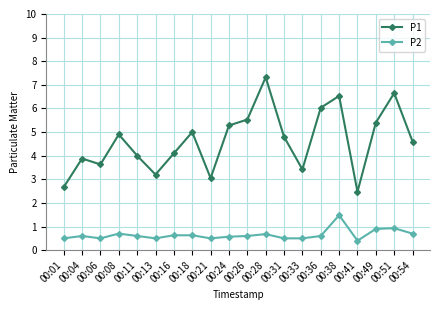

Between 00:36 and 00:54, which series saw the biggest shift?

P1